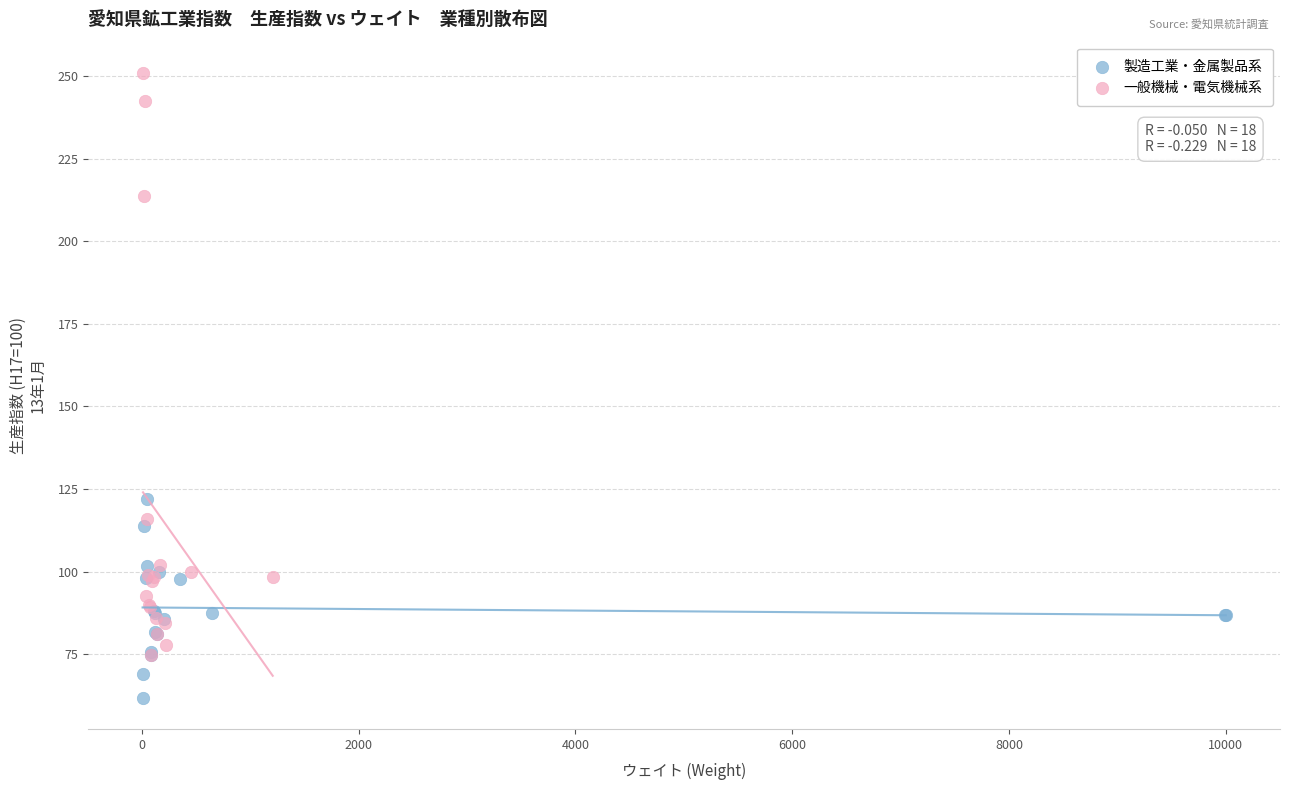

Which series has the largest Y range (max minus min)?

一般機械・電気機械系